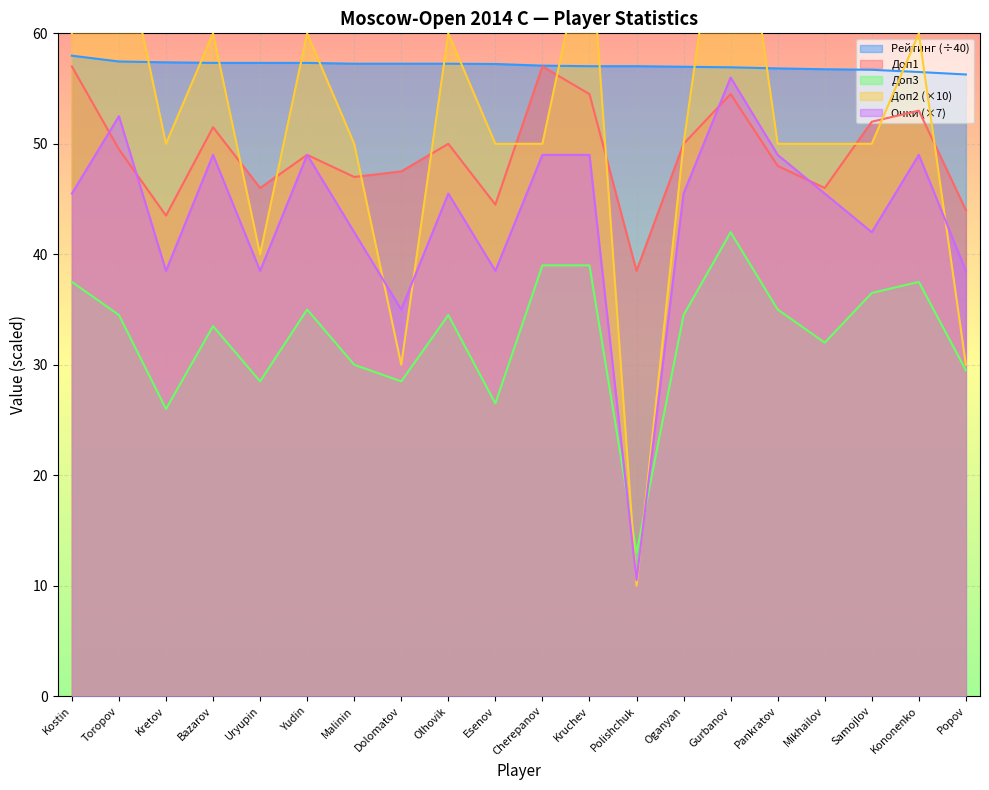

Reading left to right, what are all the values shown in this chart?

Очки: Kostin=45.5	Toropov=52.5	Kretov=38.5	Bazarov=49.0	Uryupin=38.5	Yudin=49.0	Malinin=42.0	Dolomatov=35.0	Olhovik=45.5	Esenov=38.5	Cherepanov=49.0	Kruchev=49.0	Polishchuk=10.5	Oganyan=45.5	Gurbanov=56.0	Pankratov=49.0	Mikhailov=45.5	Samojlov=42.0	Kononenko=49.0	Popov=38.5
Доп1: Kostin=57.0	Toropov=49.5	Kretov=43.5	Bazarov=51.5	Uryupin=46.0	Yudin=49.0	Malinin=47.0	Dolomatov=47.5	Olhovik=50.0	Esenov=44.5	Cherepanov=57.0	Kruchev=54.5	Polishchuk=38.5	Oganyan=50.0	Gurbanov=54.5	Pankratov=48.0	Mikhailov=46.0	Samojlov=52.0	Kononenko=53.0	Popov=44.0
Доп2: Kostin=60.0	Toropov=70.0	Kretov=50.0	Bazarov=60.0	Uryupin=40.0	Yudin=60.0	Malinin=50.0	Dolomatov=30.0	Olhovik=60.0	Esenov=50.0	Cherepanov=50.0	Kruchev=70.0	Polishchuk=10.0	Oganyan=50.0	Gurbanov=80.0	Pankratov=50.0	Mikhailov=50.0	Samojlov=50.0	Kononenko=60.0	Popov=30.0
Доп3: Kostin=37.5	Toropov=34.5	Kretov=26.0	Bazarov=33.5	Uryupin=28.5	Yudin=35.0	Malinin=30.0	Dolomatov=28.5	Olhovik=34.5	Esenov=26.5	Cherepanov=39.0	Kruchev=39.0	Polishchuk=13.0	Oganyan=34.5	Gurbanov=42.0	Pankratov=35.0	Mikhailov=32.0	Samojlov=36.5	Kononenko=37.5	Popov=29.5
Рейтинг: Kostin=58.0	Toropov=57.5	Kretov=57.4	Bazarov=57.3	Uryupin=57.3	Yudin=57.3	Malinin=57.2	Dolomatov=57.2	Olhovik=57.2	Esenov=57.2	Cherepanov=57.1	Kruchev=57.0	Polishchuk=57.0	Oganyan=57.0	Gurbanov=56.9	Pankratov=56.8	Mikhailov=56.8	Samojlov=56.7	Kononenko=56.5	Popov=56.3